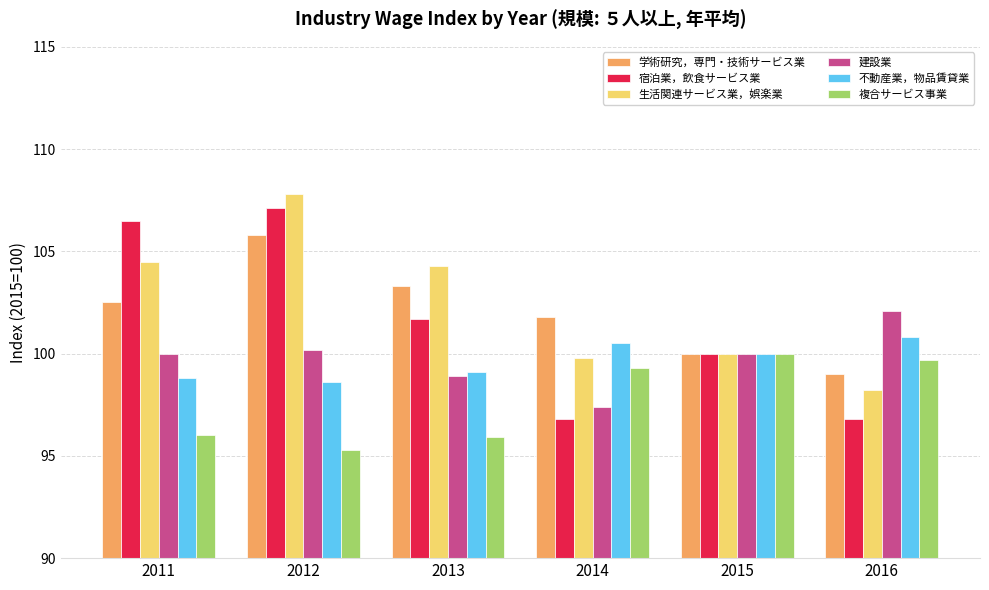

What is the difference between the maximum and minimum values in the 不動産業，物品賃貸業 series?

2.2